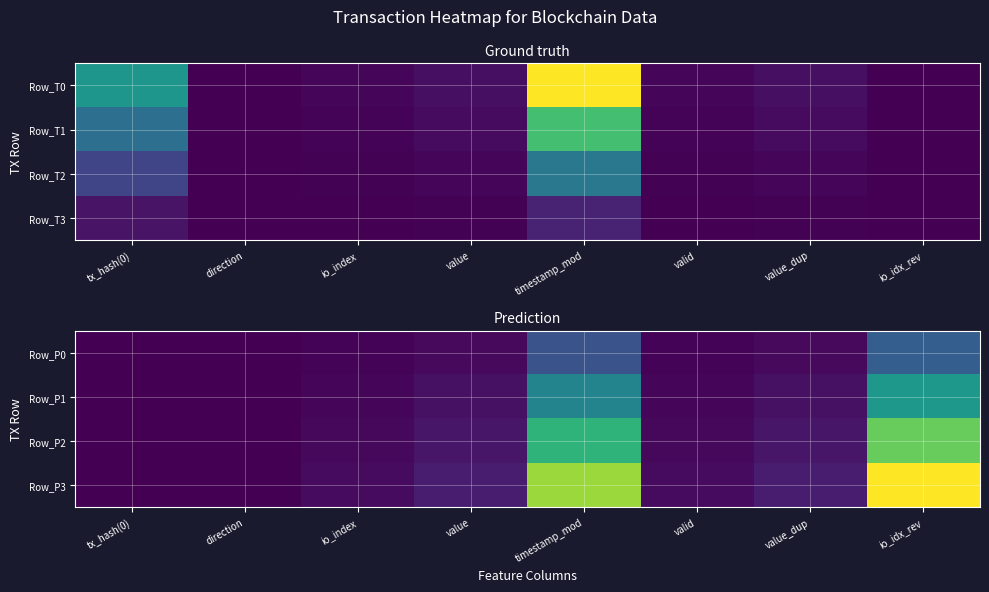

Rank the categories by Row_P0 value from lowest to highest.

tx_hash(0), direction, io_index, valid, value, value_dup, timestamp_mod, io_idx_rev